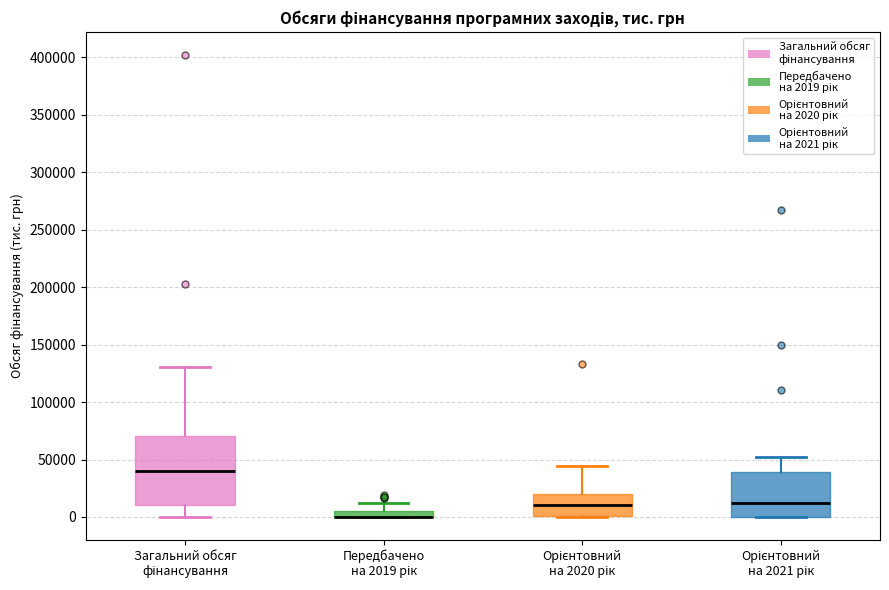

Where does the lower whisker of the box for Загальний обсяг фінансування end on the y-axis? The values are not printed on the chart, so give them approximately, as read against the axis.

0